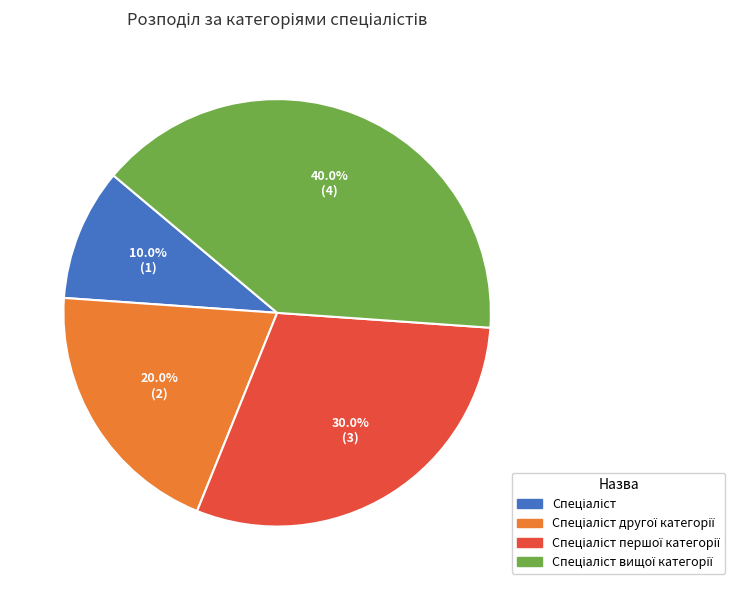

Does any single category account for the majority?

No